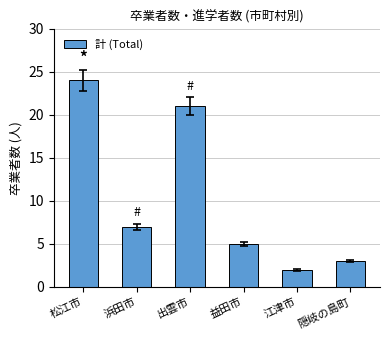

What is the difference between the maximum and second lowest values?

21